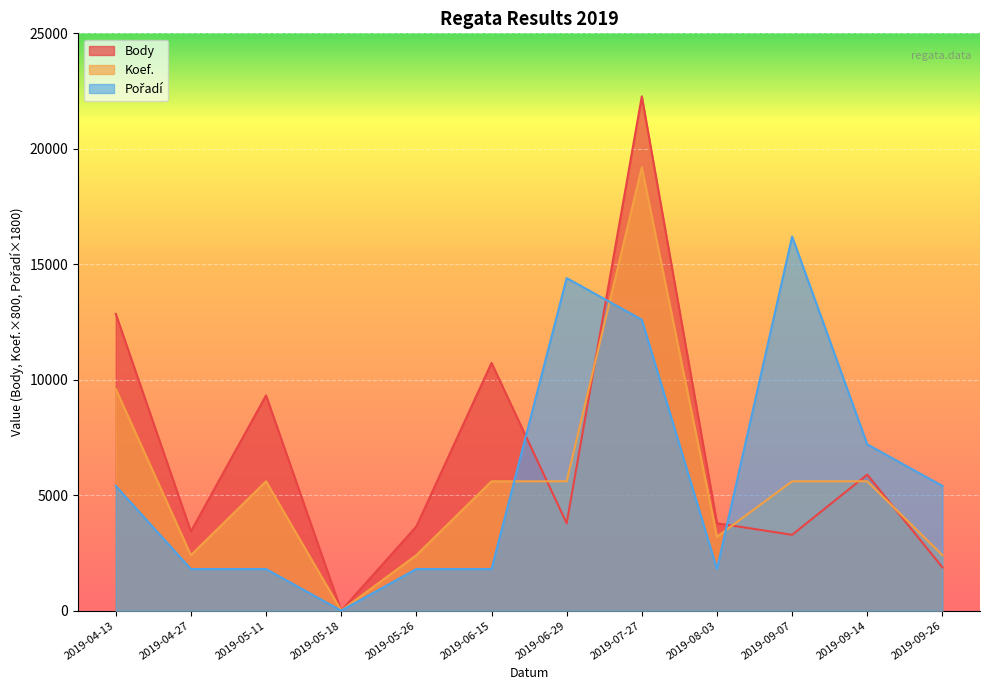

What is the value of the Body point at the 2nd from the left?

3427